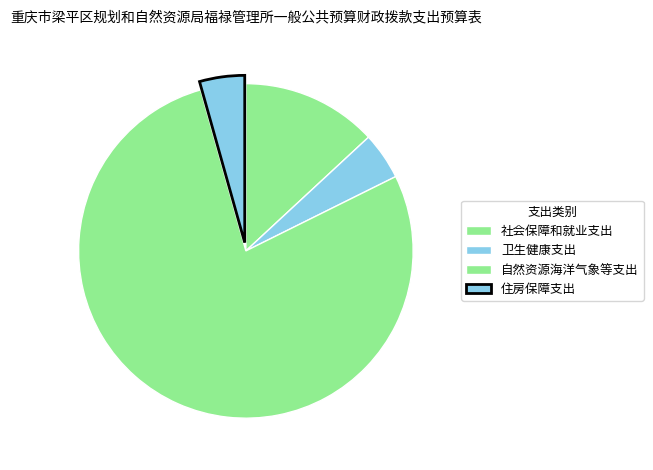

What percentage is the 住房保障支出 slice, to the nearest percent?

4%